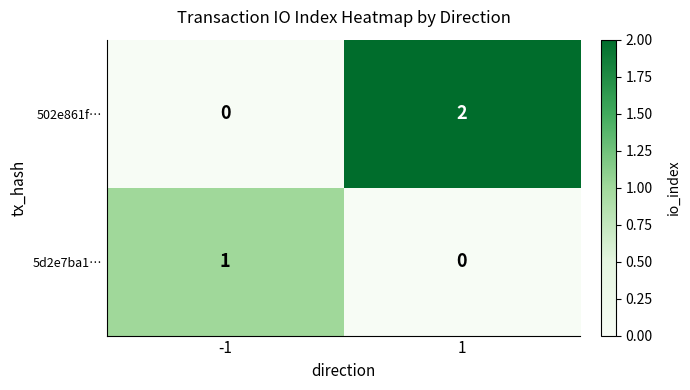

List the series in order of their overall mean, highest first.

502e861f…, 5d2e7ba1…